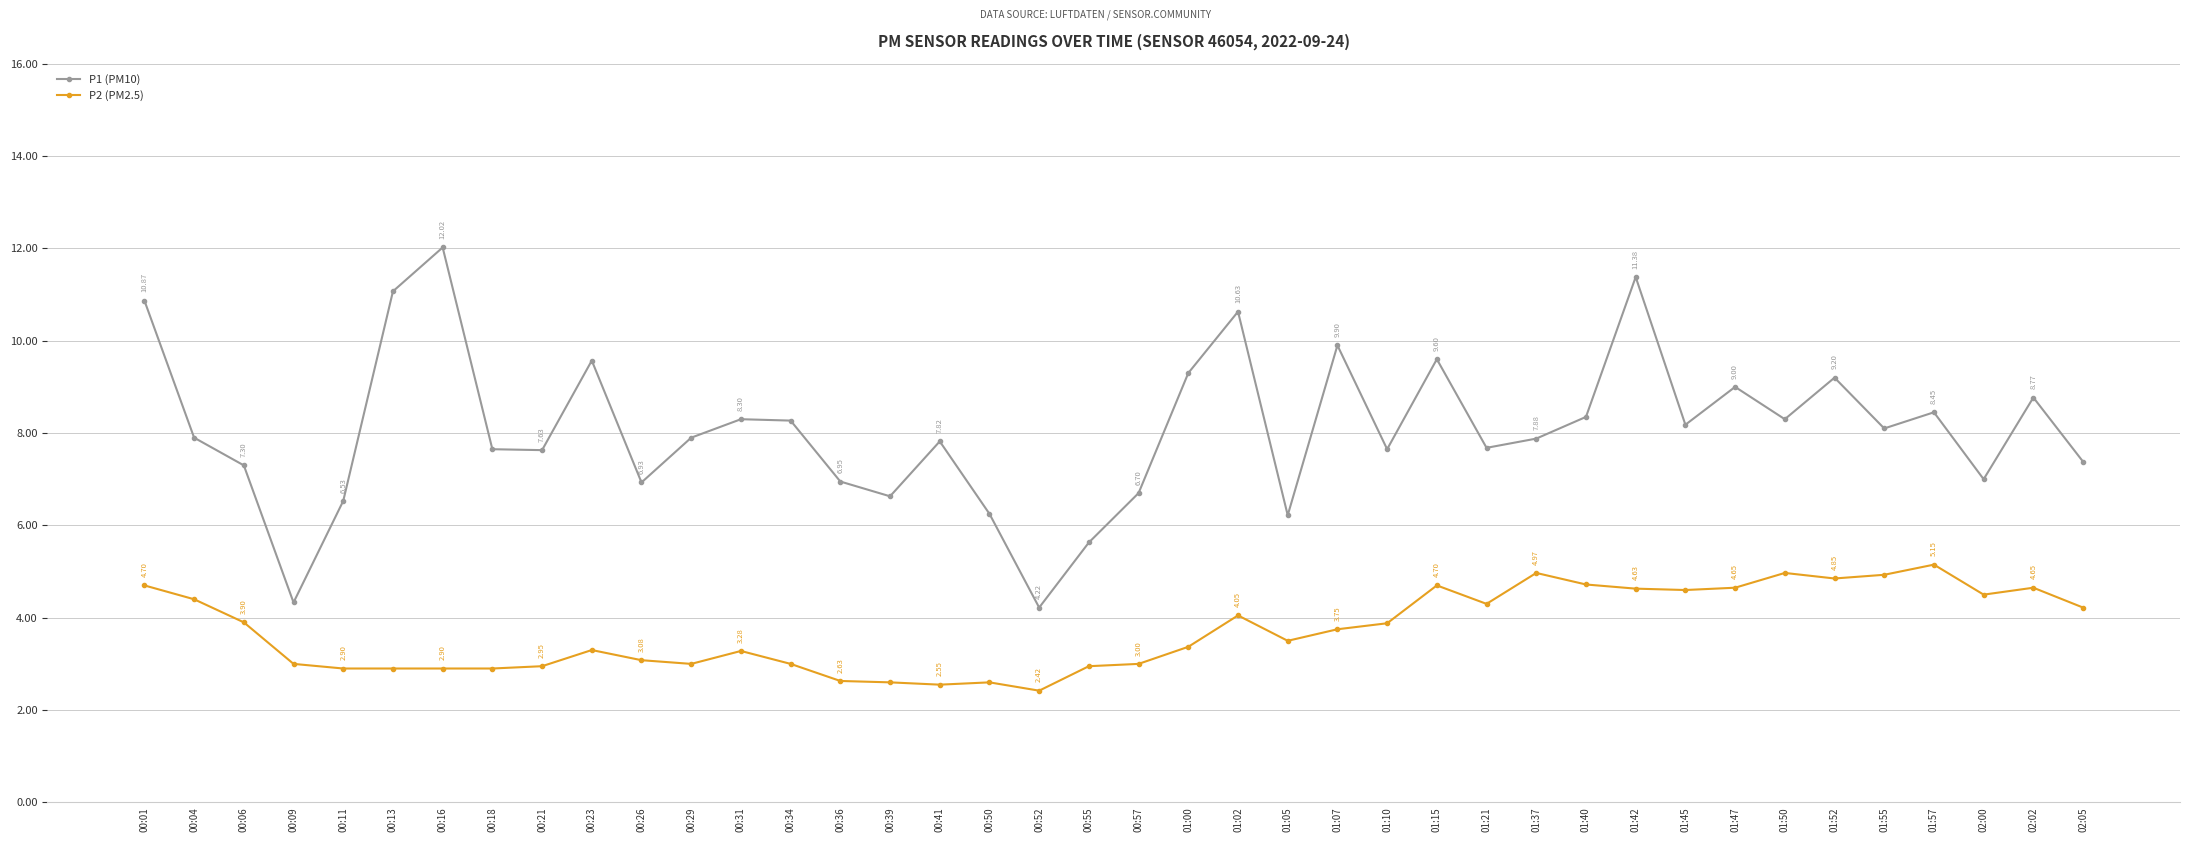

What is the total value across all series at 01:00?

12.7